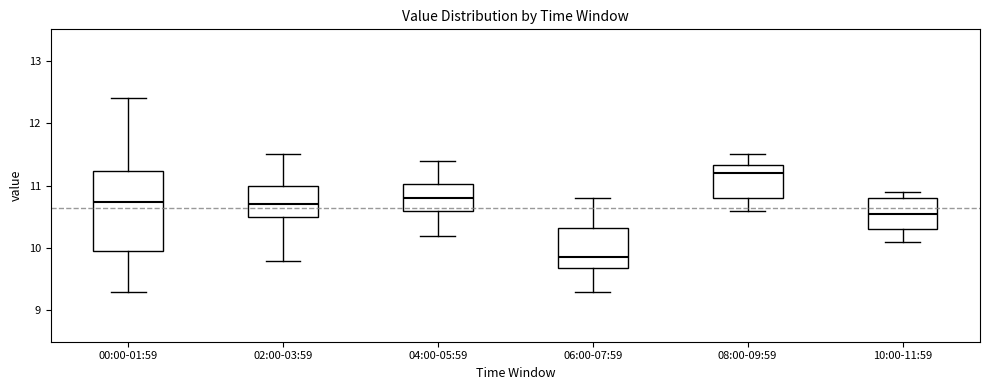

Where does the median line of the box for 04:00-05:59 sit on the y-axis? The values are not printed on the chart, so give them approximately, as read against the axis.

10.8